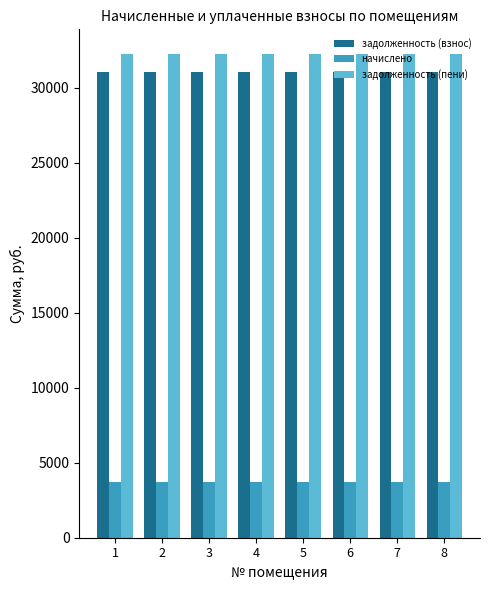

What is the smallest value displayed?

3744.0